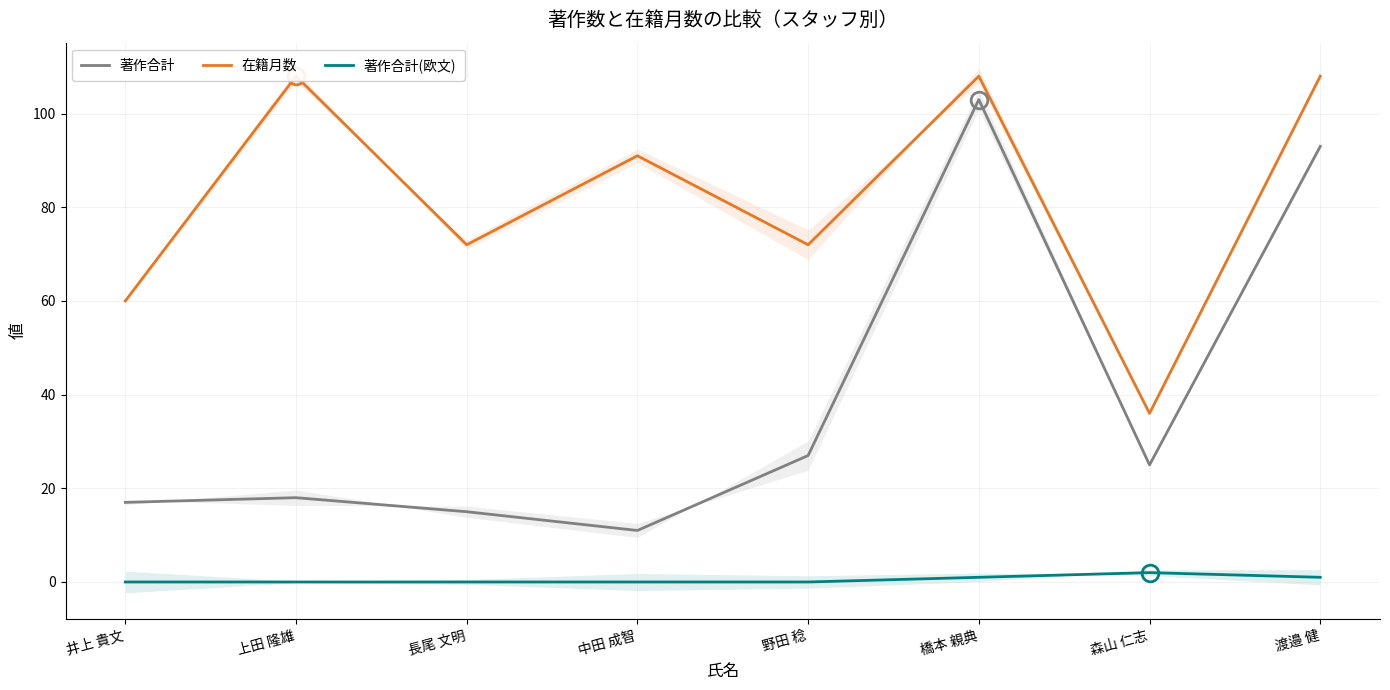

What is the difference between the maximum and minimum values in the 著作合計(欧文) series?

2